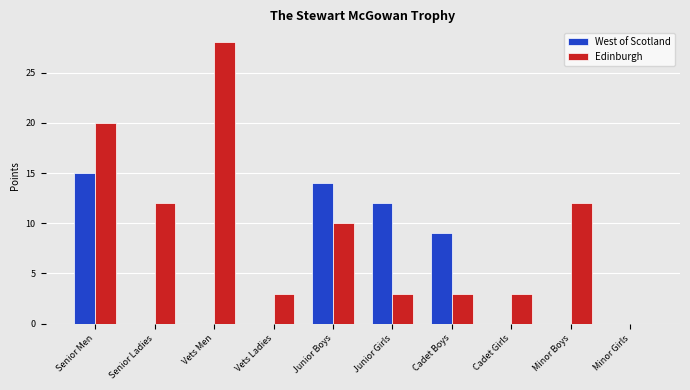

The value of Edinburgh at Senior Ladies is 19. True or false?

False